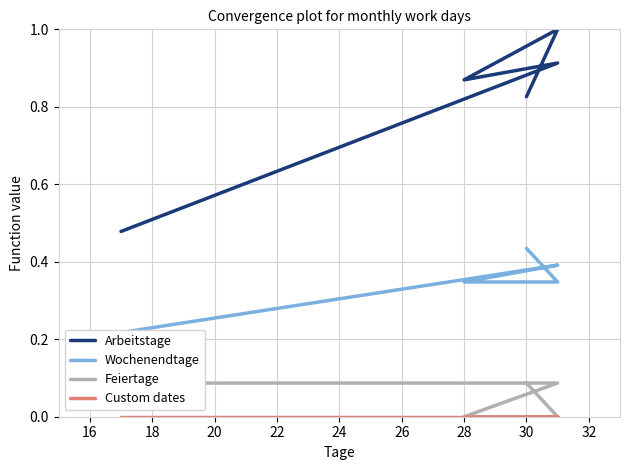

Reading right to left, what are all the values shown in this chart?

Arbeitstage: 0.8	1.0	0.9	0.9	0.5
Wochenendtage: 0.4	0.3	0.3	0.4	0.2
Feiertage: 0.1	0.0	0.0	0.1	0.1
Custom dates: 0.0	0.0	0.0	0.0	0.0